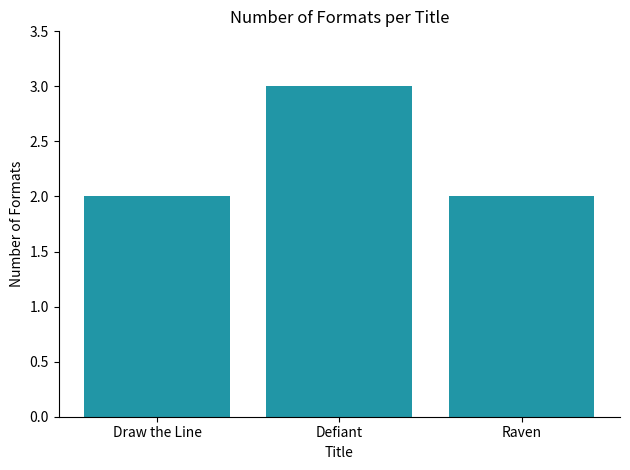

What is the ratio of the value at Defiant to the value at Draw the Line?

1.5